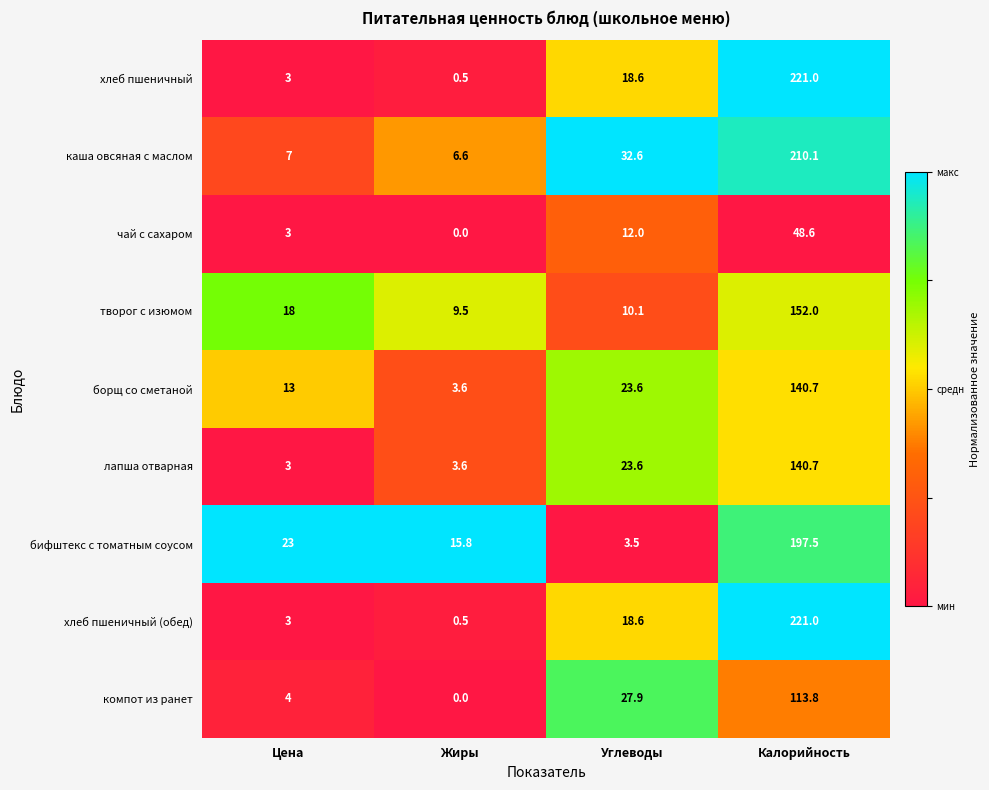

At which category is the sum across all series the highest?

Калорийность